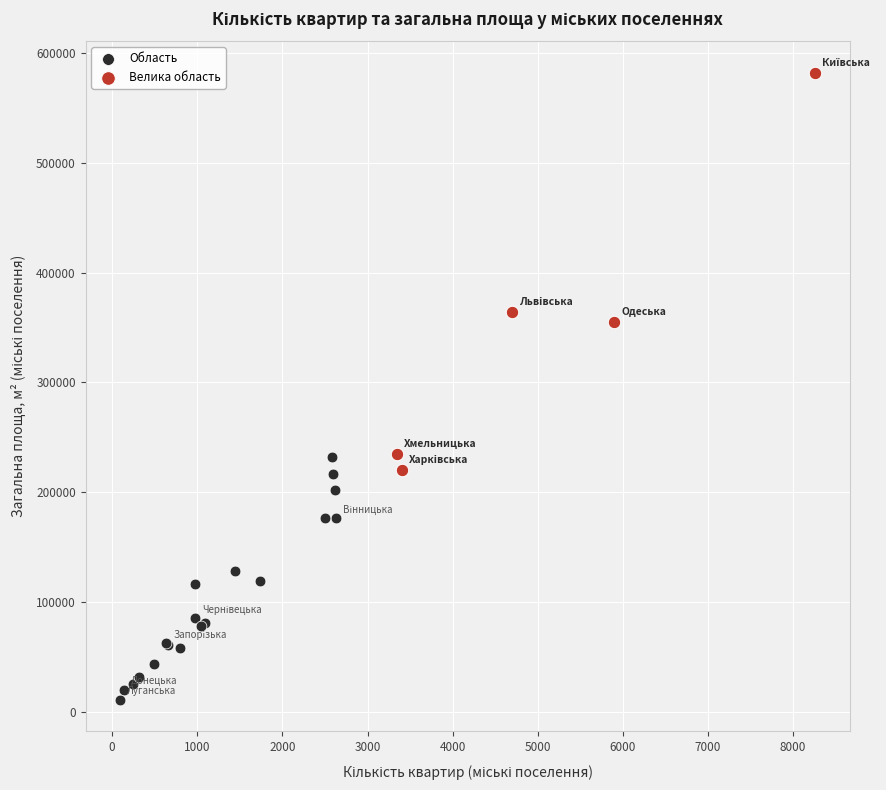

Which series contains the lowest Y value?

Область